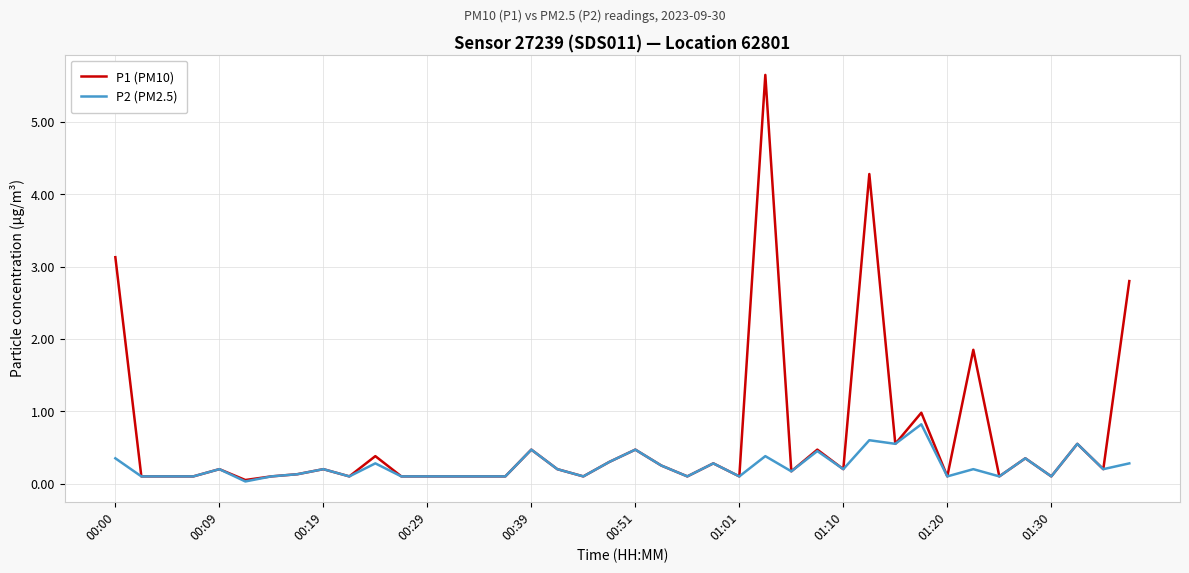

List the series in order of their overall mean, highest first.

P1 (PM10), P2 (PM2.5)